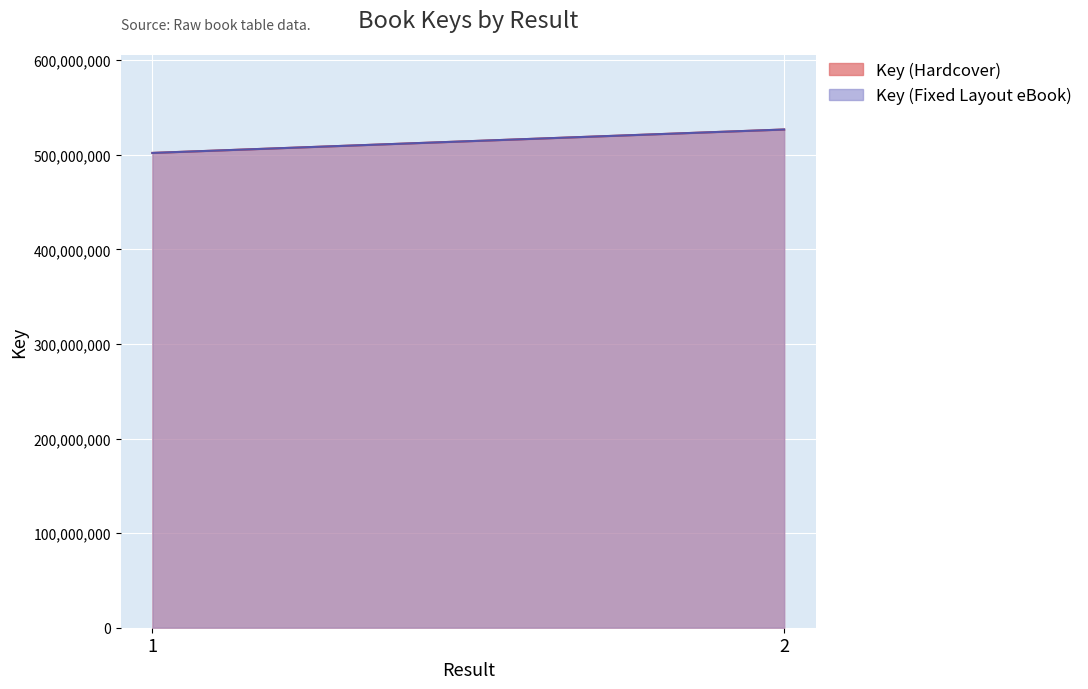

What are all the series names shown in the legend?

Key (Hardcover), Key (Fixed Layout eBook)